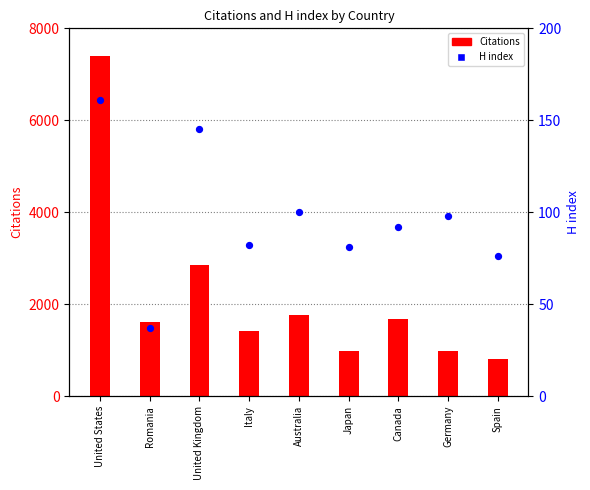

What are all the series names shown in the legend?

Citations, H index